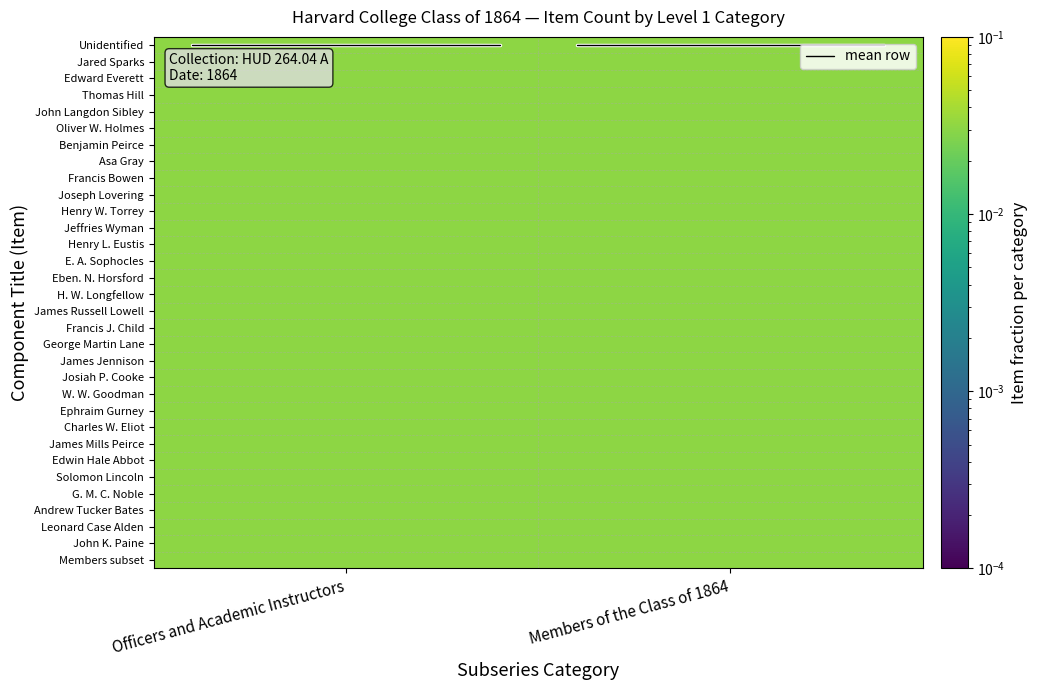

The H. W. Longfellow series shows 0.1 at Officers and Academic Instructors. True or false?

False